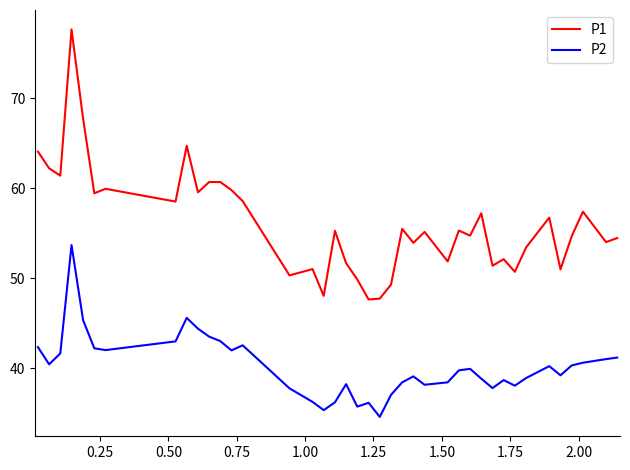

What are all the series names shown in the legend?

P1, P2